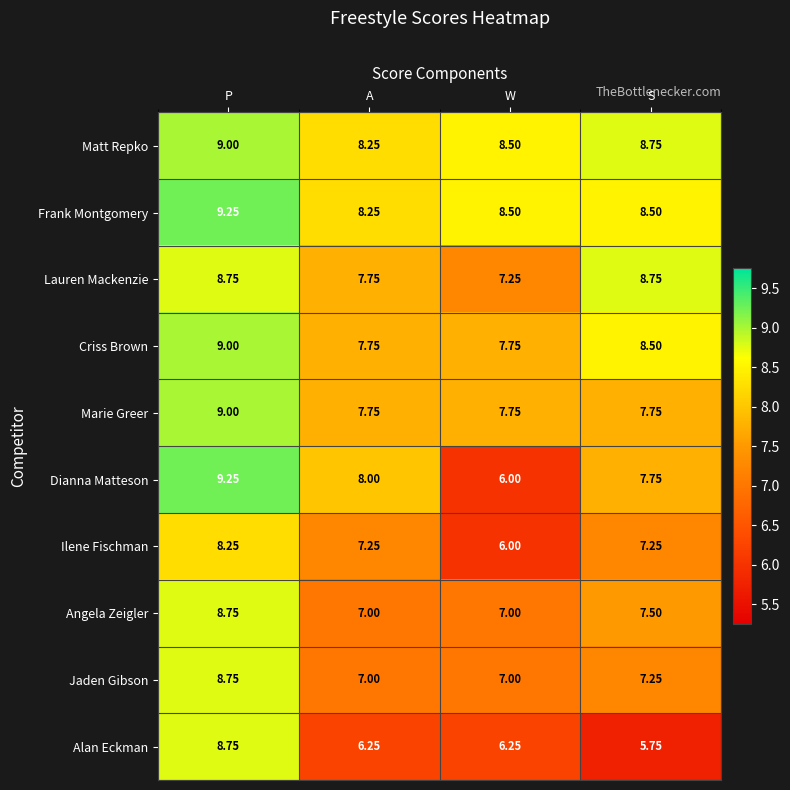

Which label corresponds to the largest value in the chart?

P